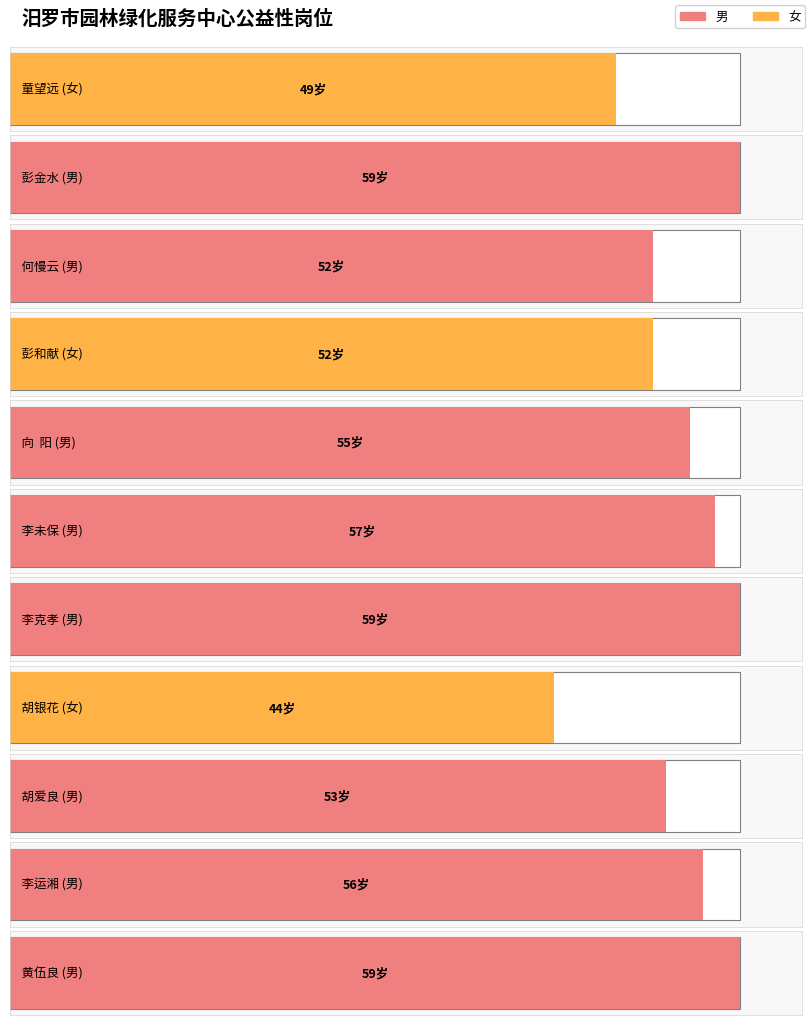

Between 童望远 and 胡爱良, which is larger?

胡爱良